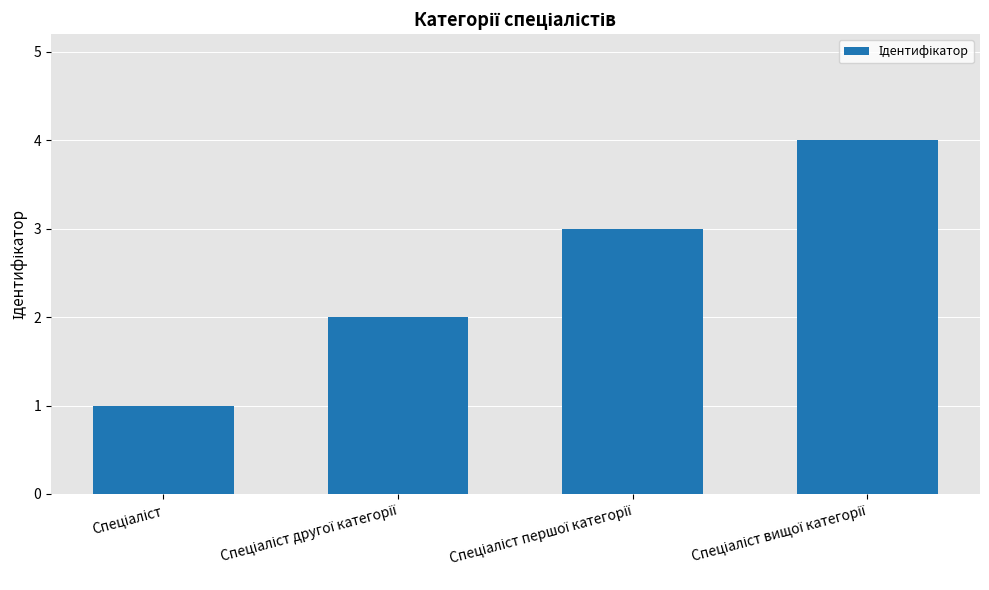

Are the bars grouped side by side (vs. stacked)?

No